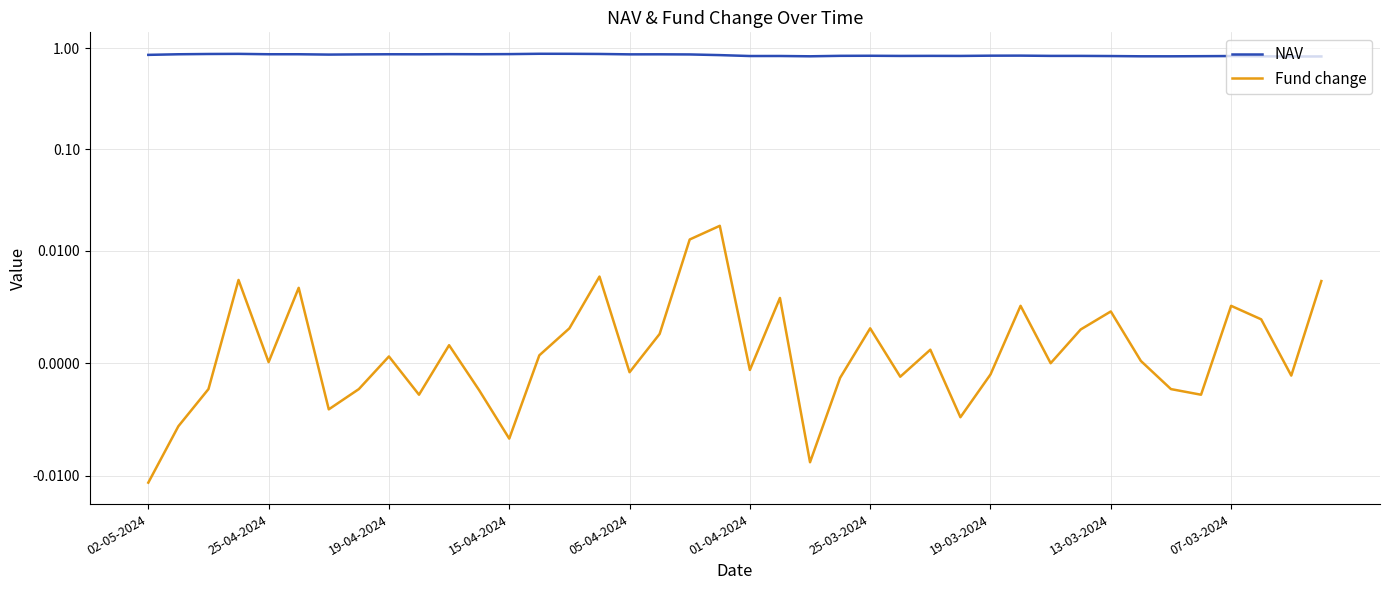

Is it true that Fund change equals 0.0 at 18?

False